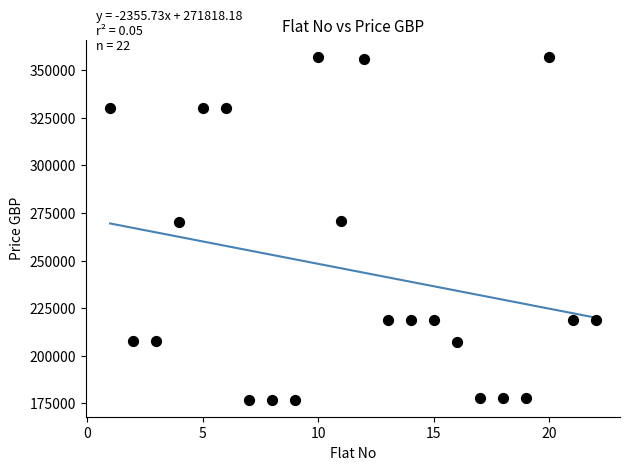

What is the range of Y values (max minus min)?

180000